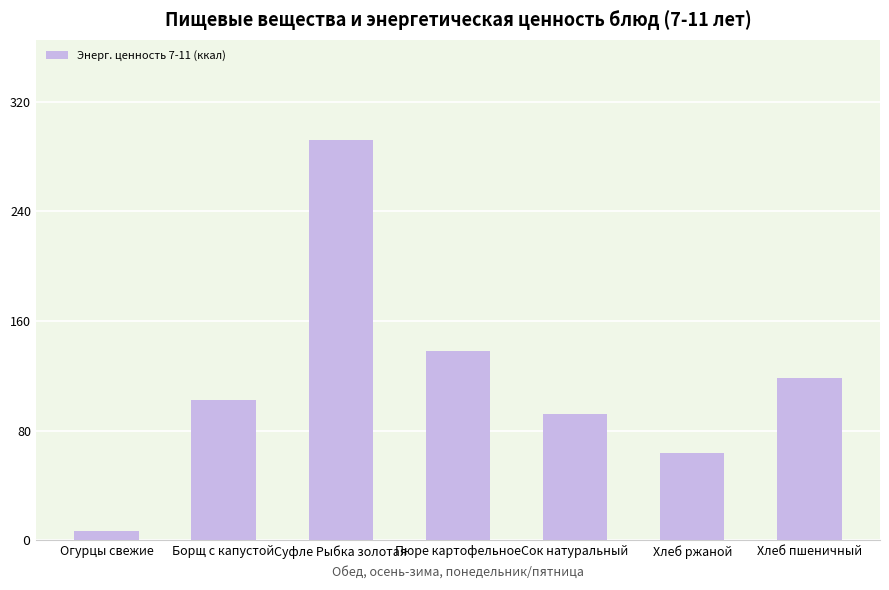

List the labels in order of value, smallest first.

Огурцы свежие, Хлеб ржаной, Сок натуральный, Борщ с капустой, Хлеб пшеничный, Пюре картофельное, Суфле Рыбка золотая